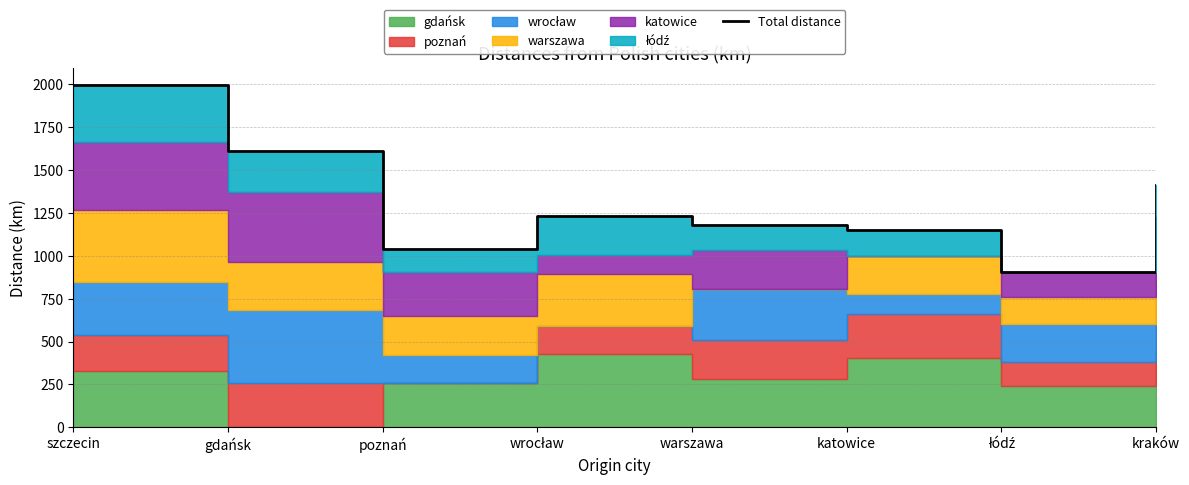

Count the number of values greater than 1231.

3